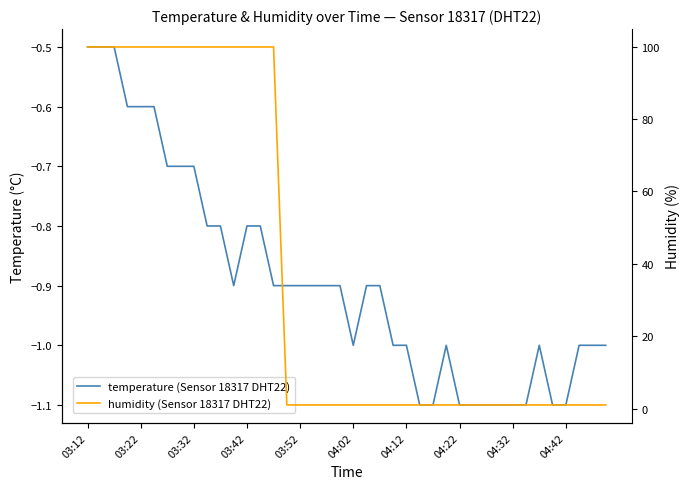

What is the difference between the maximum and minimum values in the temperature (Sensor 18317 DHT22) series?

0.6